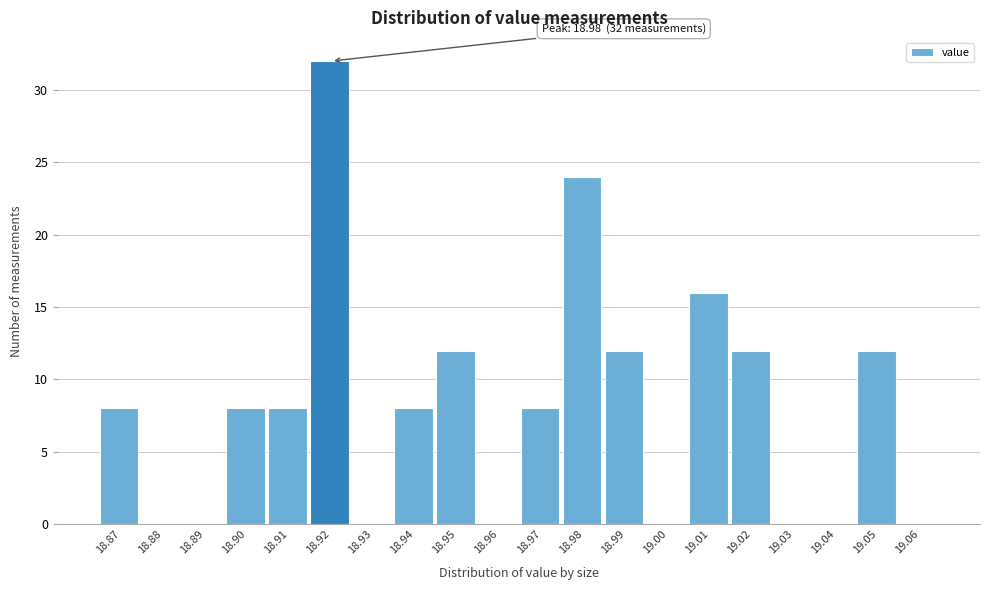

Which range on the x-axis has the tallest bar?

18.915 to 18.925